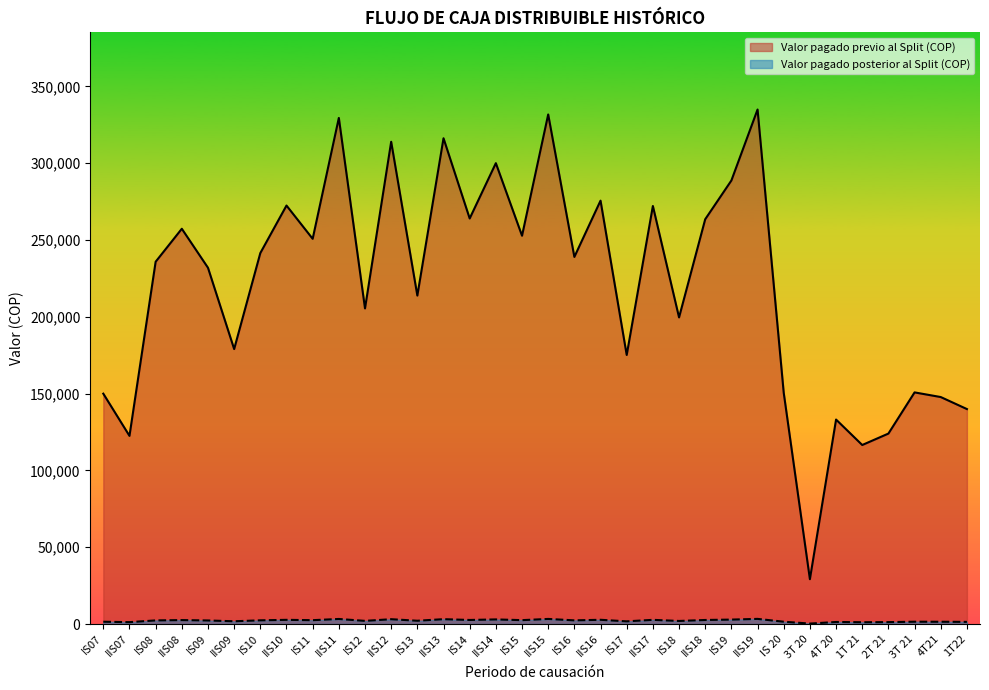

What is the label of the 32nd point from the left?

3T 21